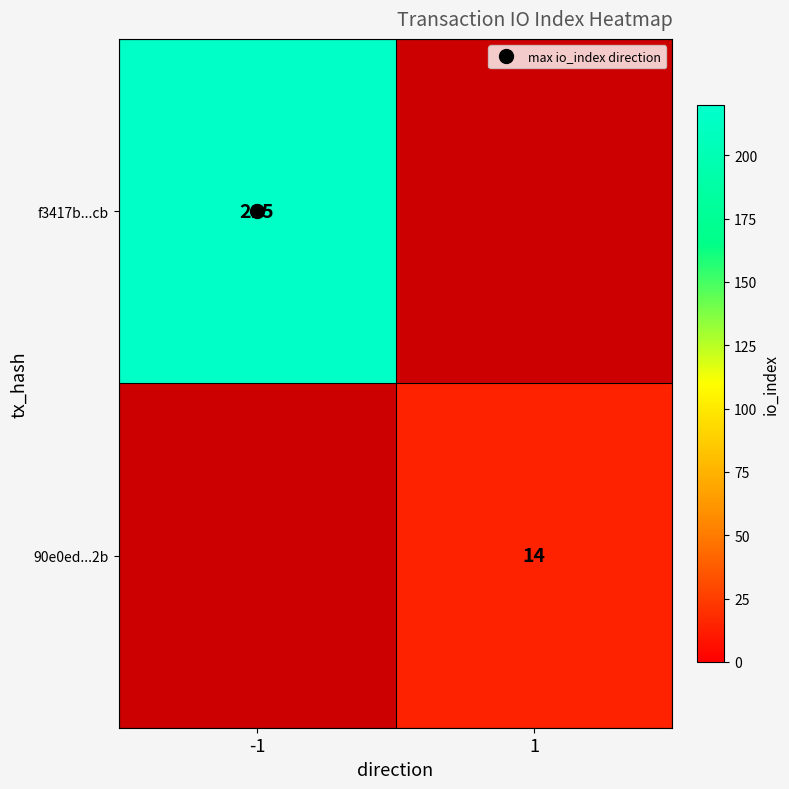

Read the f3417b...cb value at -1.

215.0